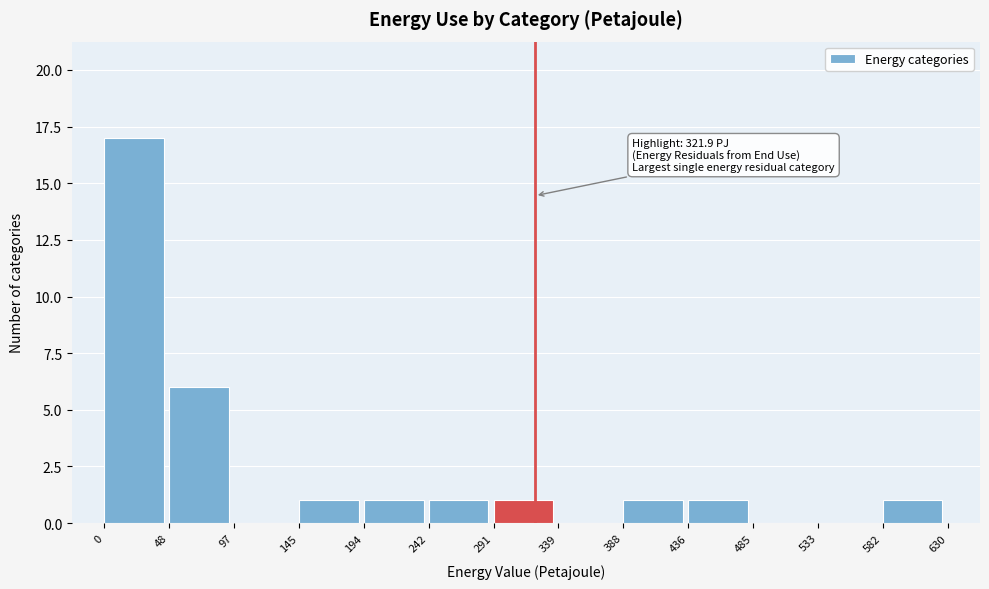

Which range on the x-axis has the tallest bar?

0 to 48